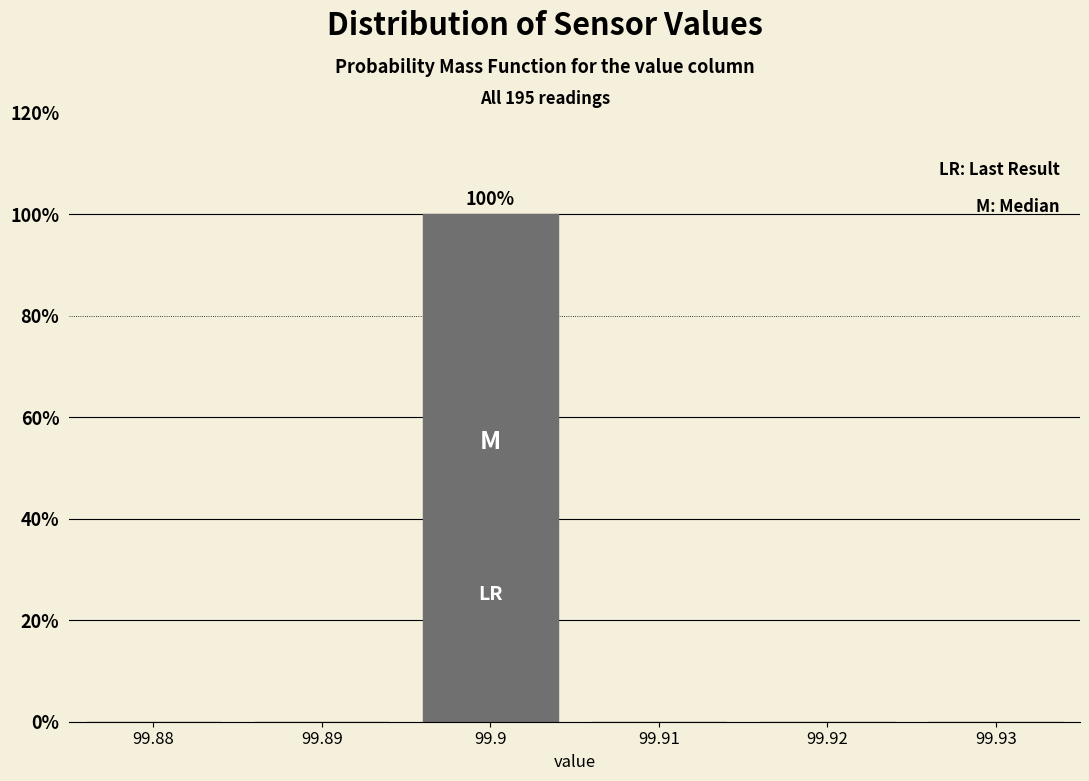

Reading right to left, list all the values displayed in this chart.

99.93=0	99.92=0	99.91=0	99.9=100	99.89=0	99.88=0